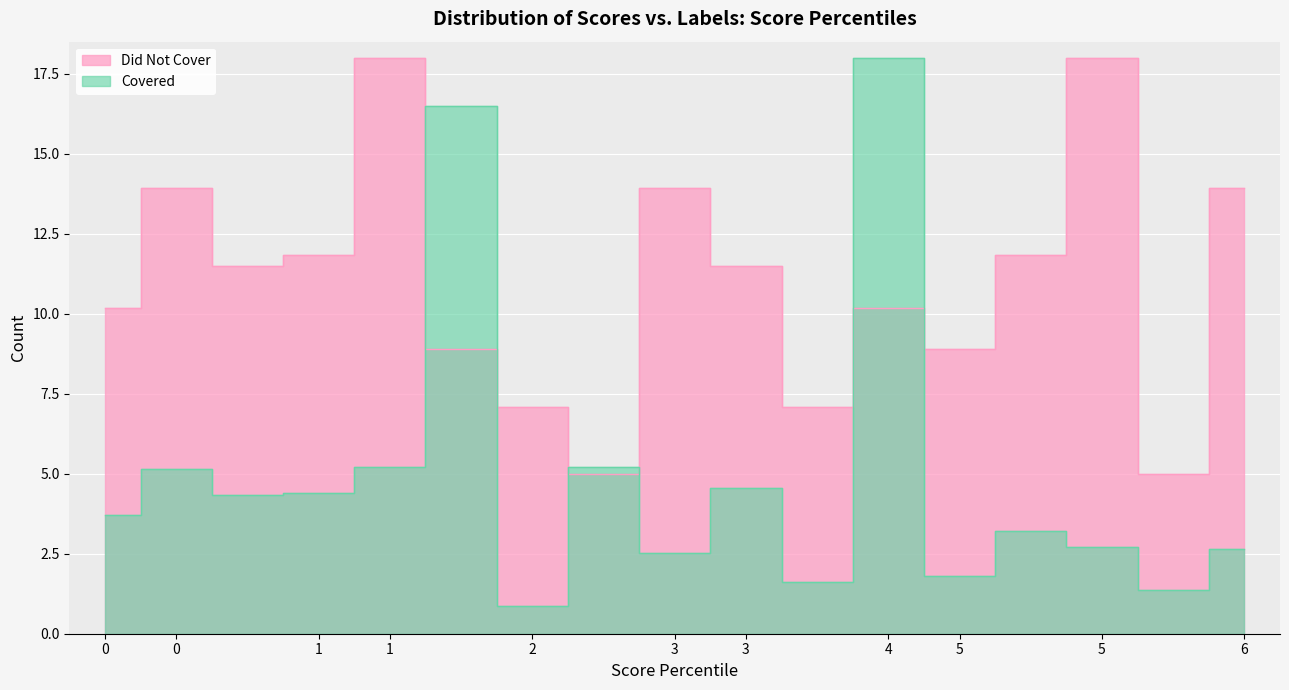

How many interior local peaks does the Did Not Cover series have?

5